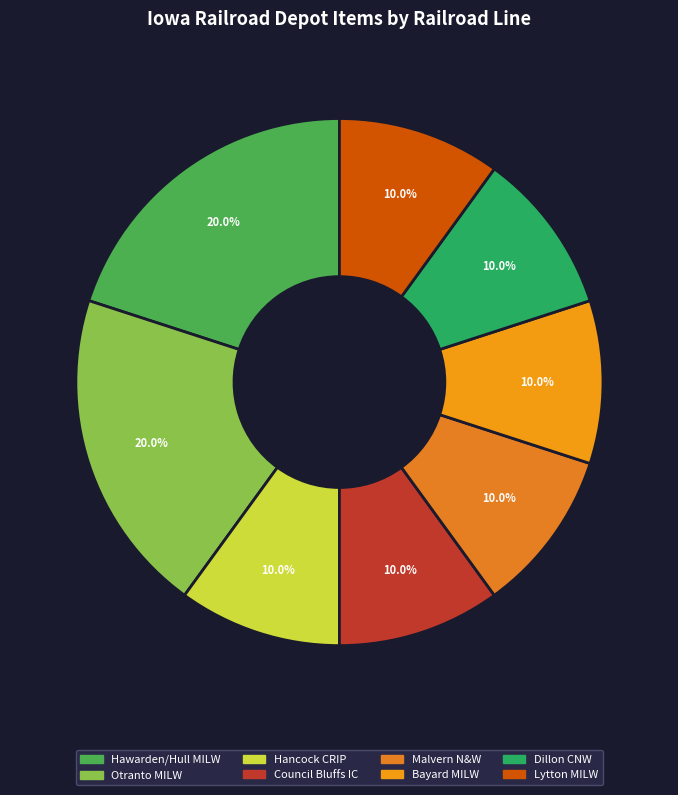

How many slices are in this pie chart?

8